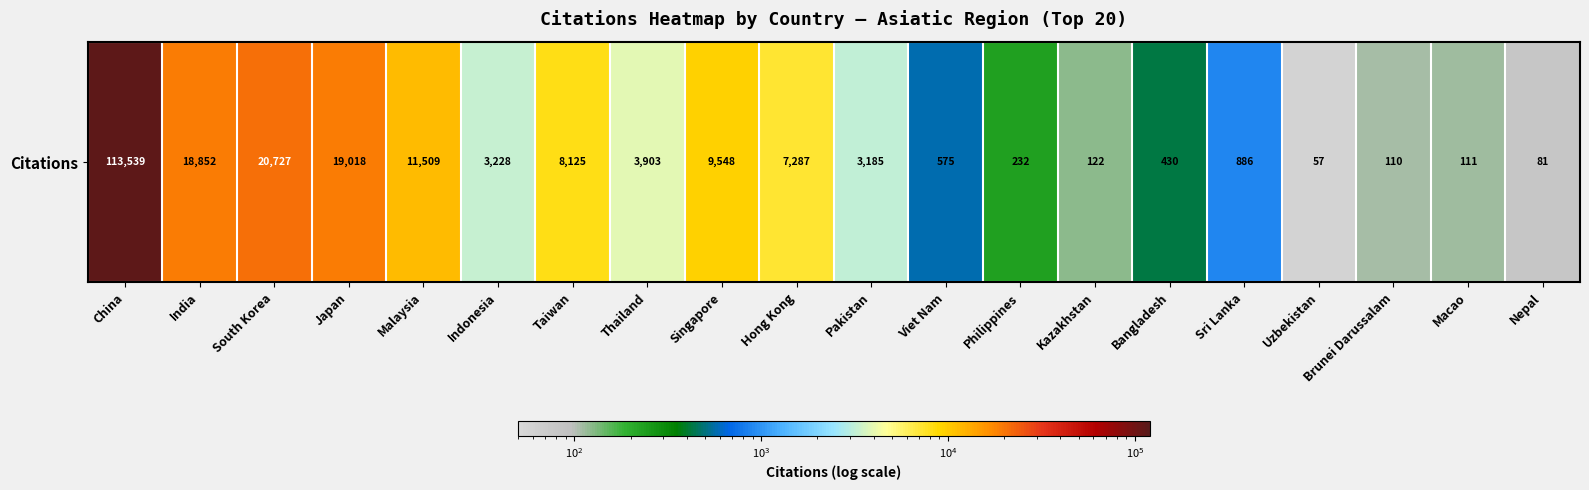

What is the ratio of the value at Nepal to the value at Philippines?

0.3